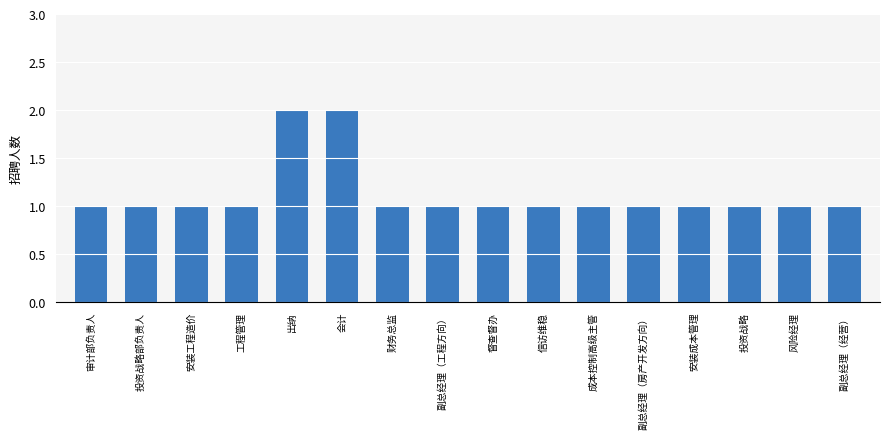

How many bars are there in total?

16